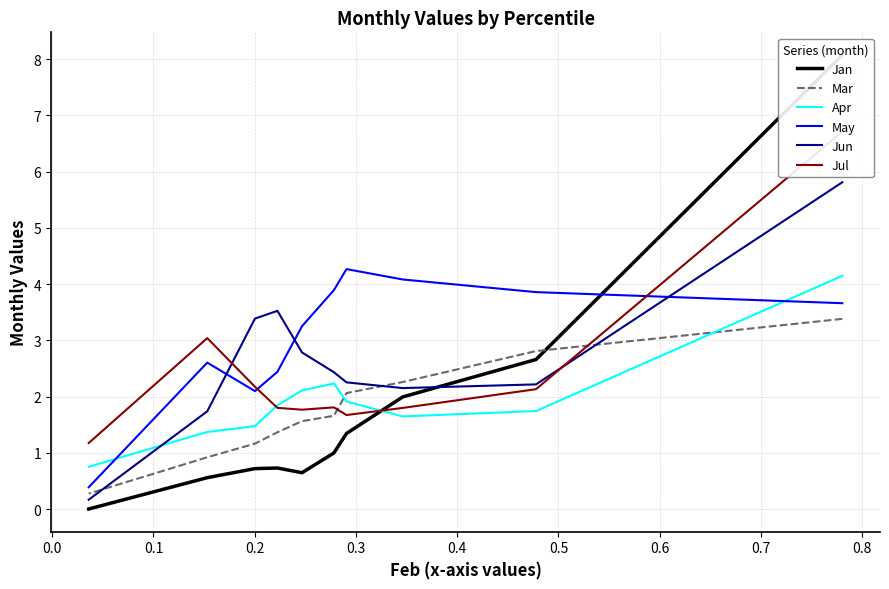

True or false: May and Mar intersect in this chart.

False